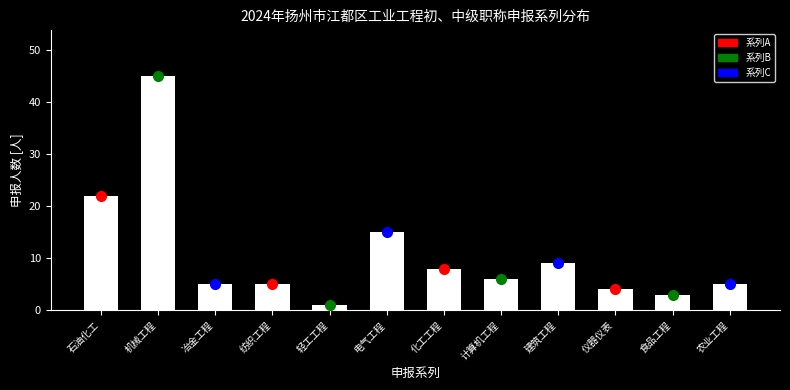

Reading left to right, list all the values displayed in this chart.

石油化工=22	机械工程=45	冶金工程=5	纺织工程=5	轻工工程=1	电气工程=15	化工工程=8	计算机工程=6	建筑工程=9	仪器仪表=4	食品工程=3	农业工程=5